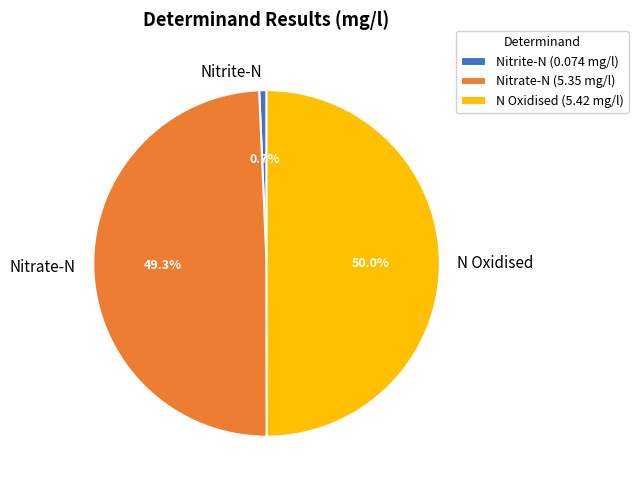

Count the number of slices in the pie.

3